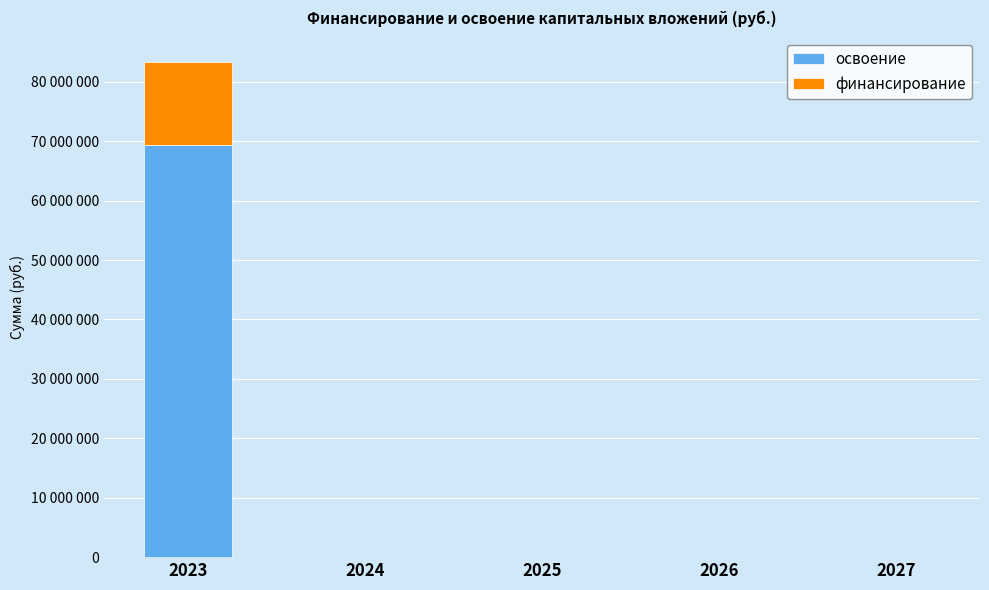

What are all the series names shown in the legend?

освоение, финансирование